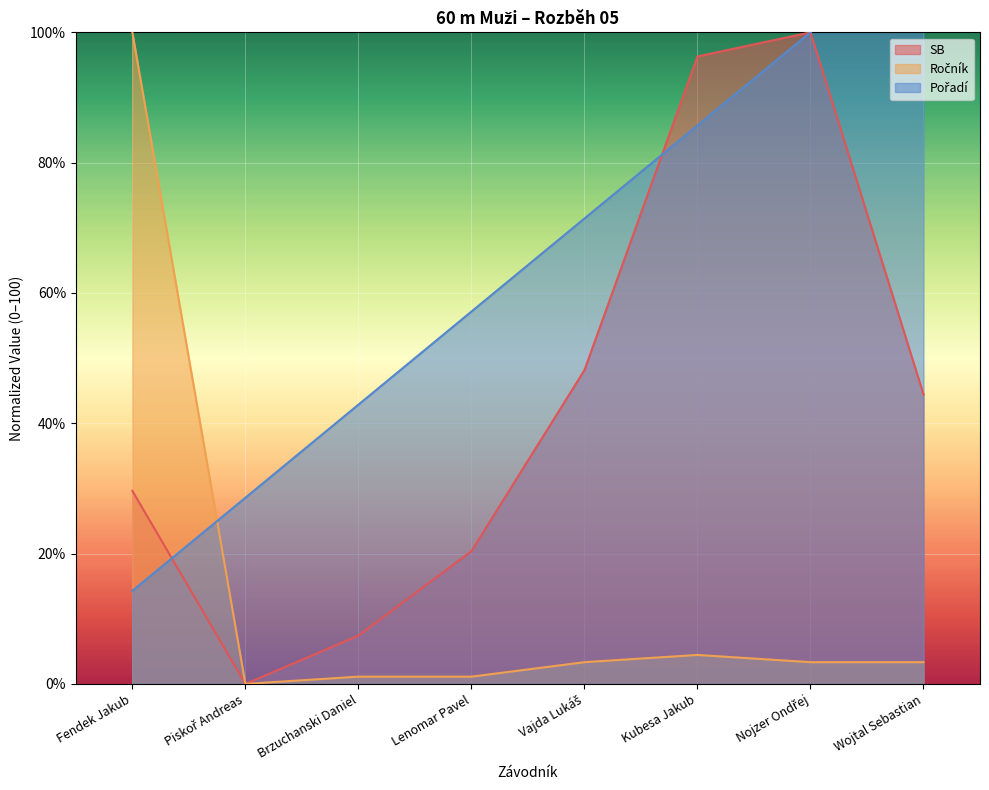

Is it true that Ročník equals 100.0 at Fendek Jakub?

True